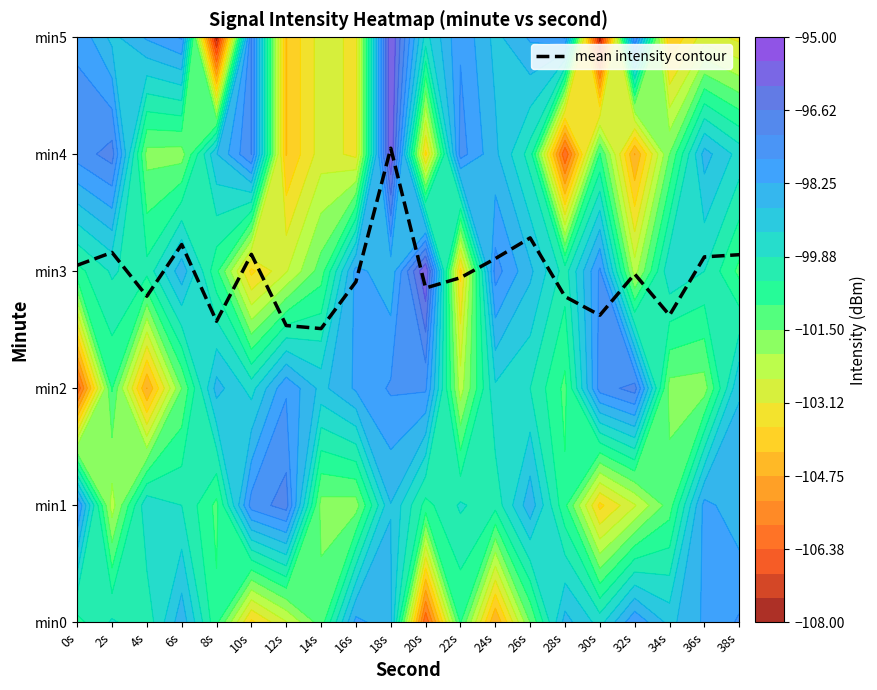

What is the greatest value displayed?

4.1